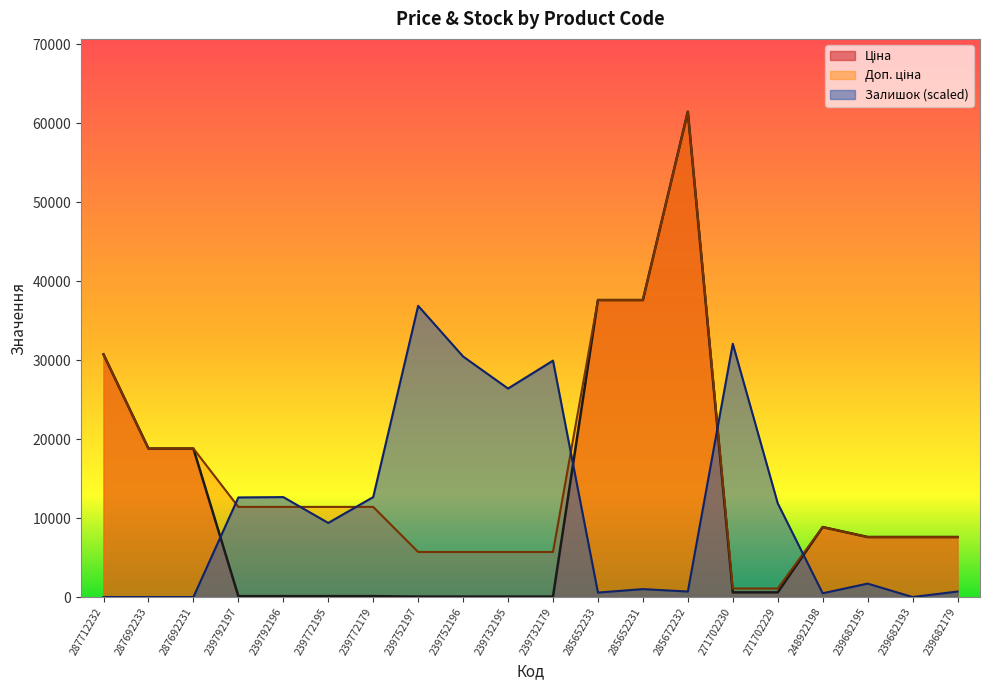

The Доп. ціна series shows 1998.6 at 248922198. True or false?

False